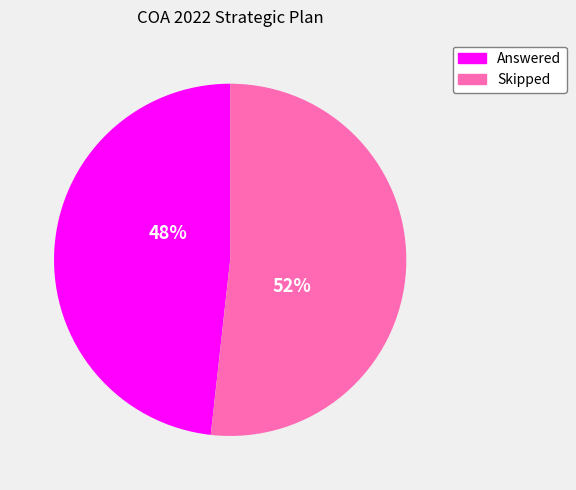

Is there any slice that represents more than half of the pie?

Yes